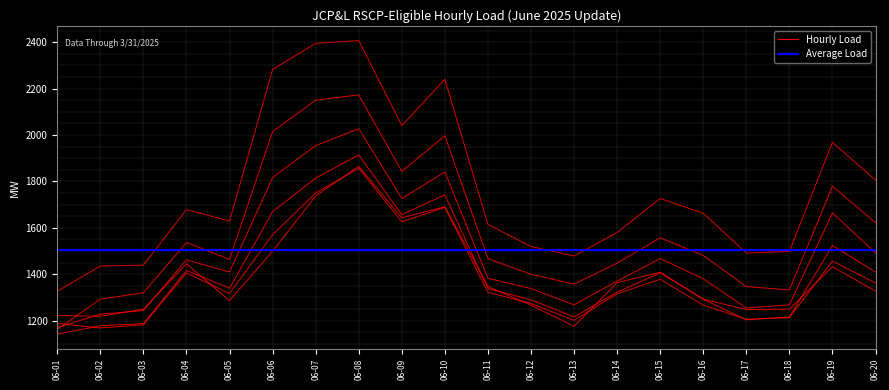

At which category does Hour 5 reach its first local valley?

06-02